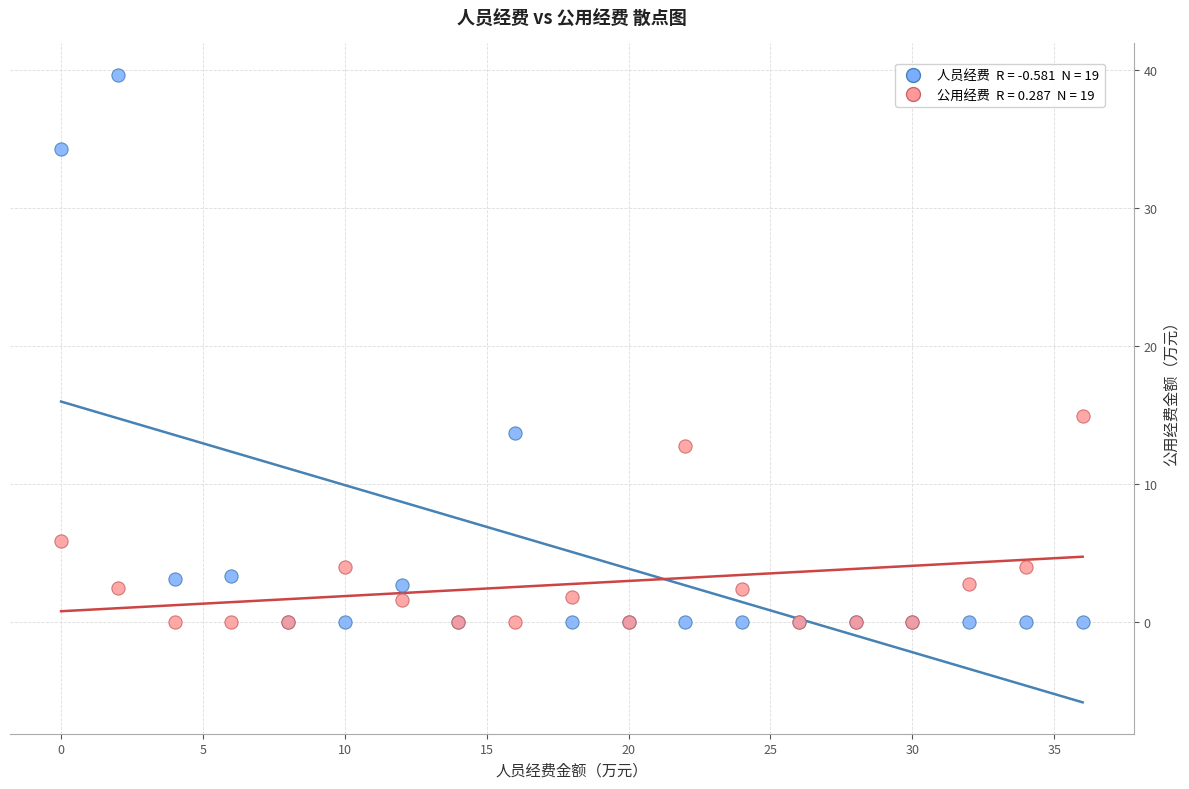

Across all series, what Y value is closest to 19?

15.0